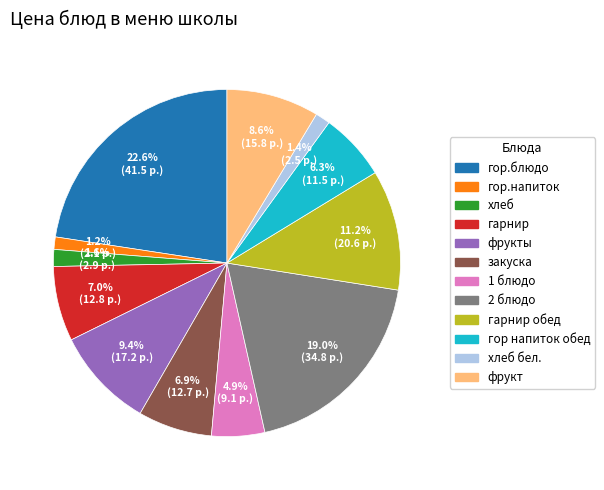

Is there any slice that represents more than half of the pie?

No